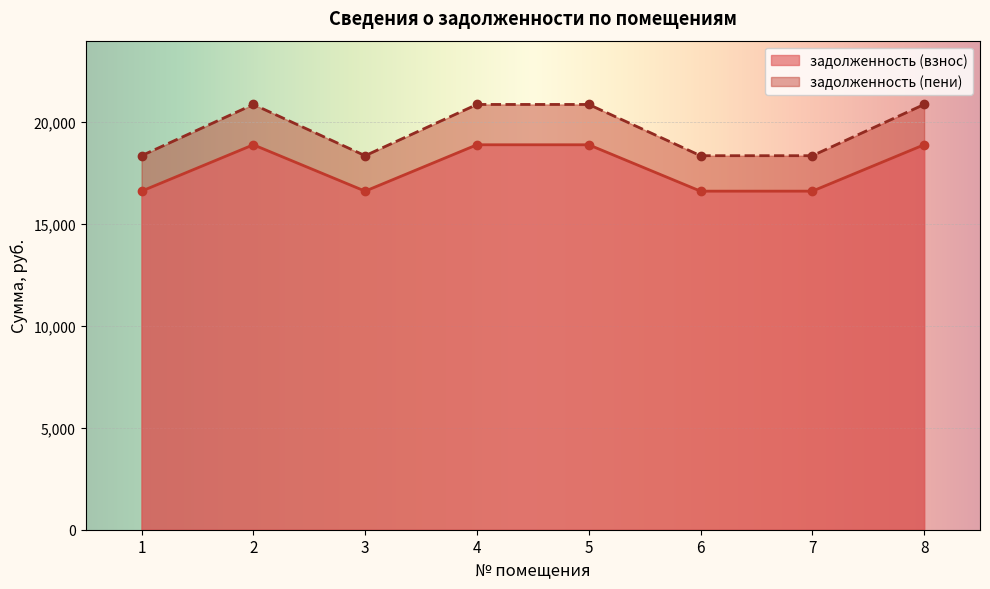

Which series has the largest total across all categories?

задолженность (пени)